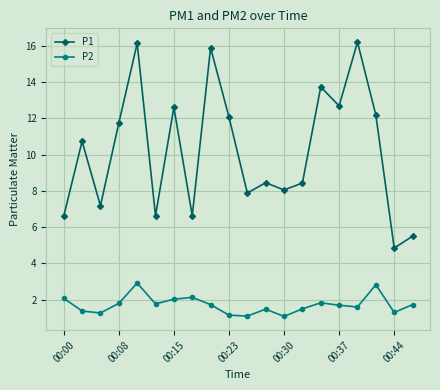

Which series has the largest total across all categories?

P1